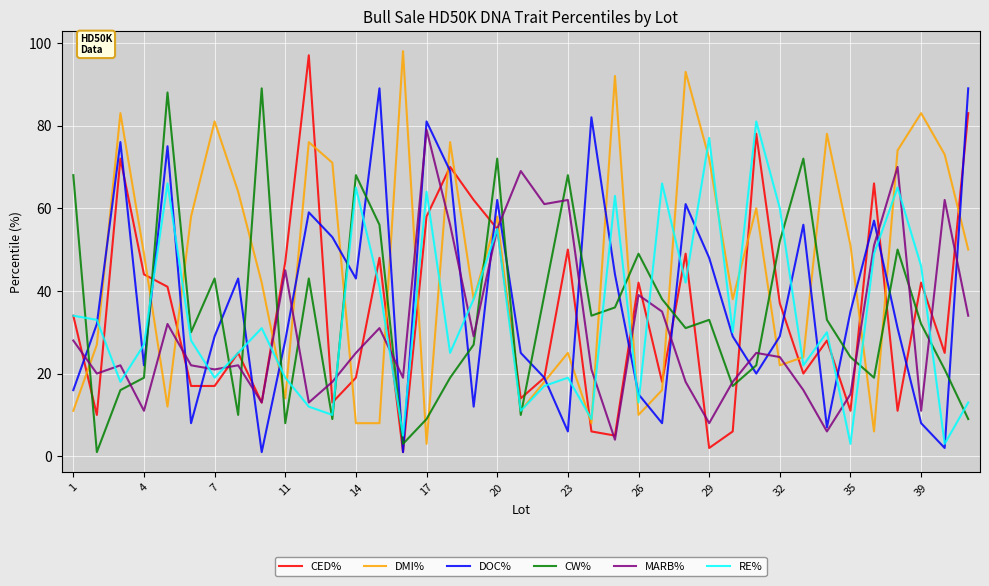

True or false: CW% and CED% cross at least once.

True